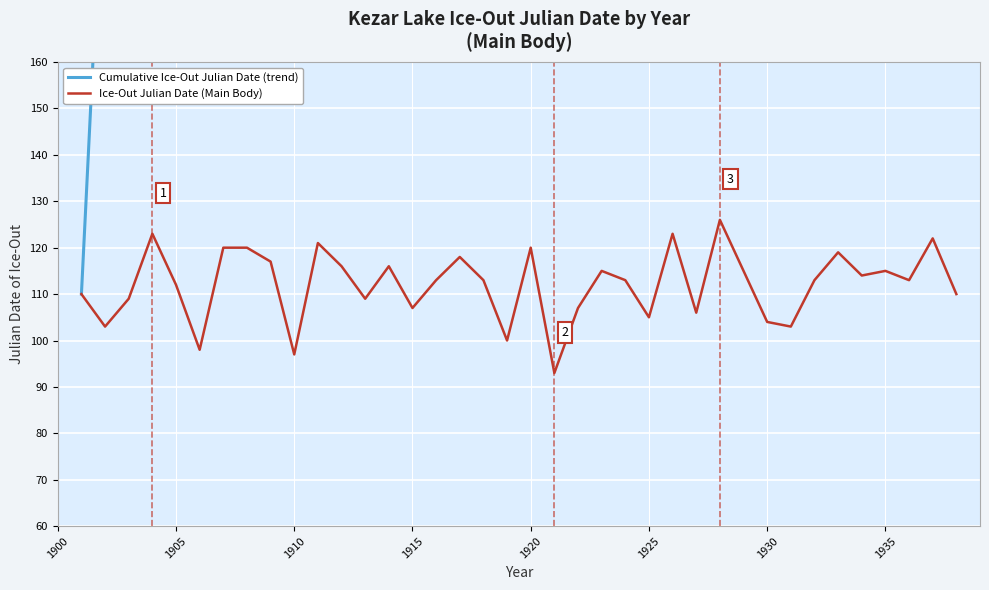

How many series are shown in this chart?

2